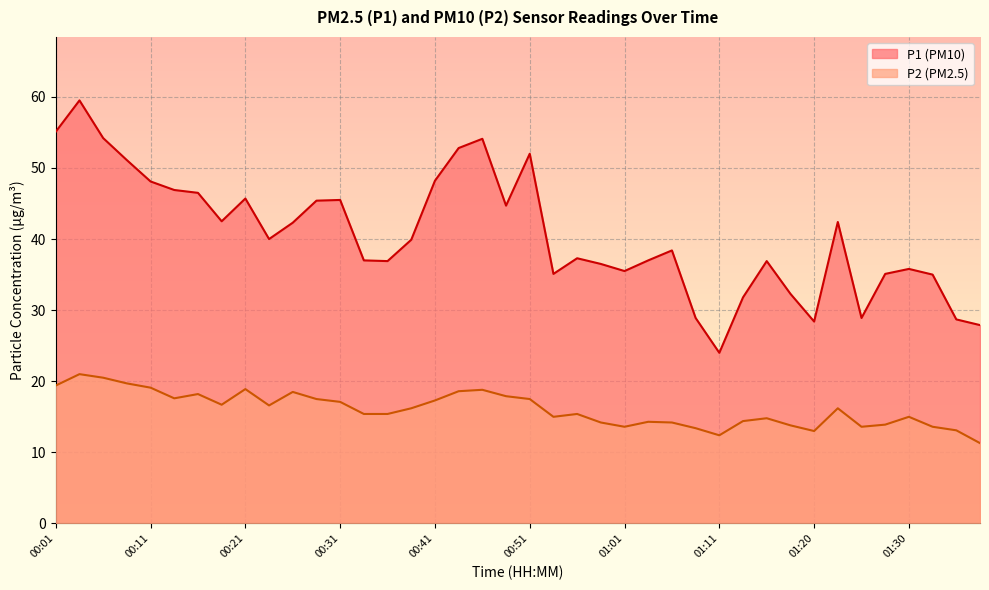

What is the total value across all series at 00:06?

74.7